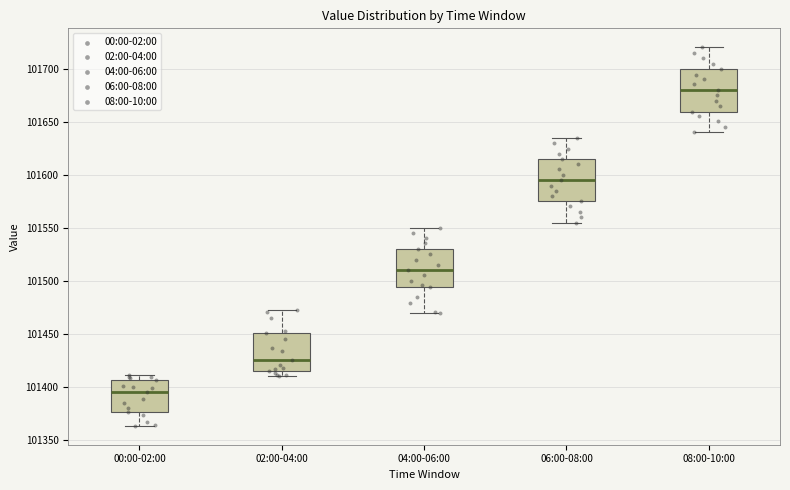

Where does the upper whisker of the box for 04:00-06:00 end on the y-axis? The values are not printed on the chart, so give them approximately, as read against the axis.

101550